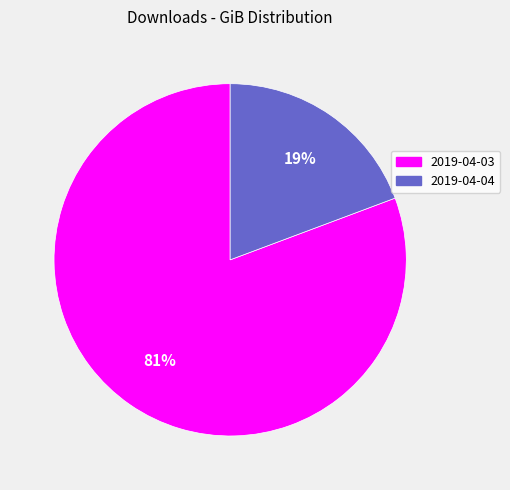

Combined, do 2019-04-03 and 2019-04-04 account for over 50%?

Yes